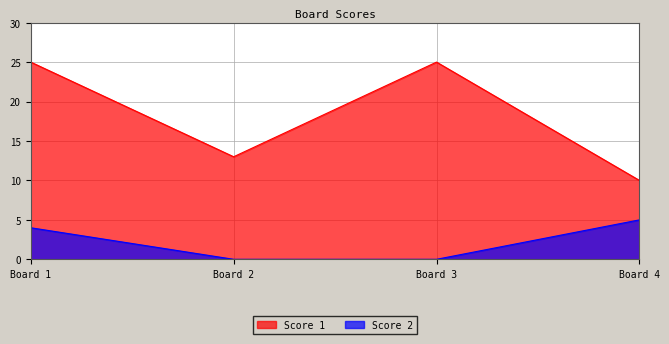

List the series in order of their overall mean, lowest first.

Score 2, Score 1